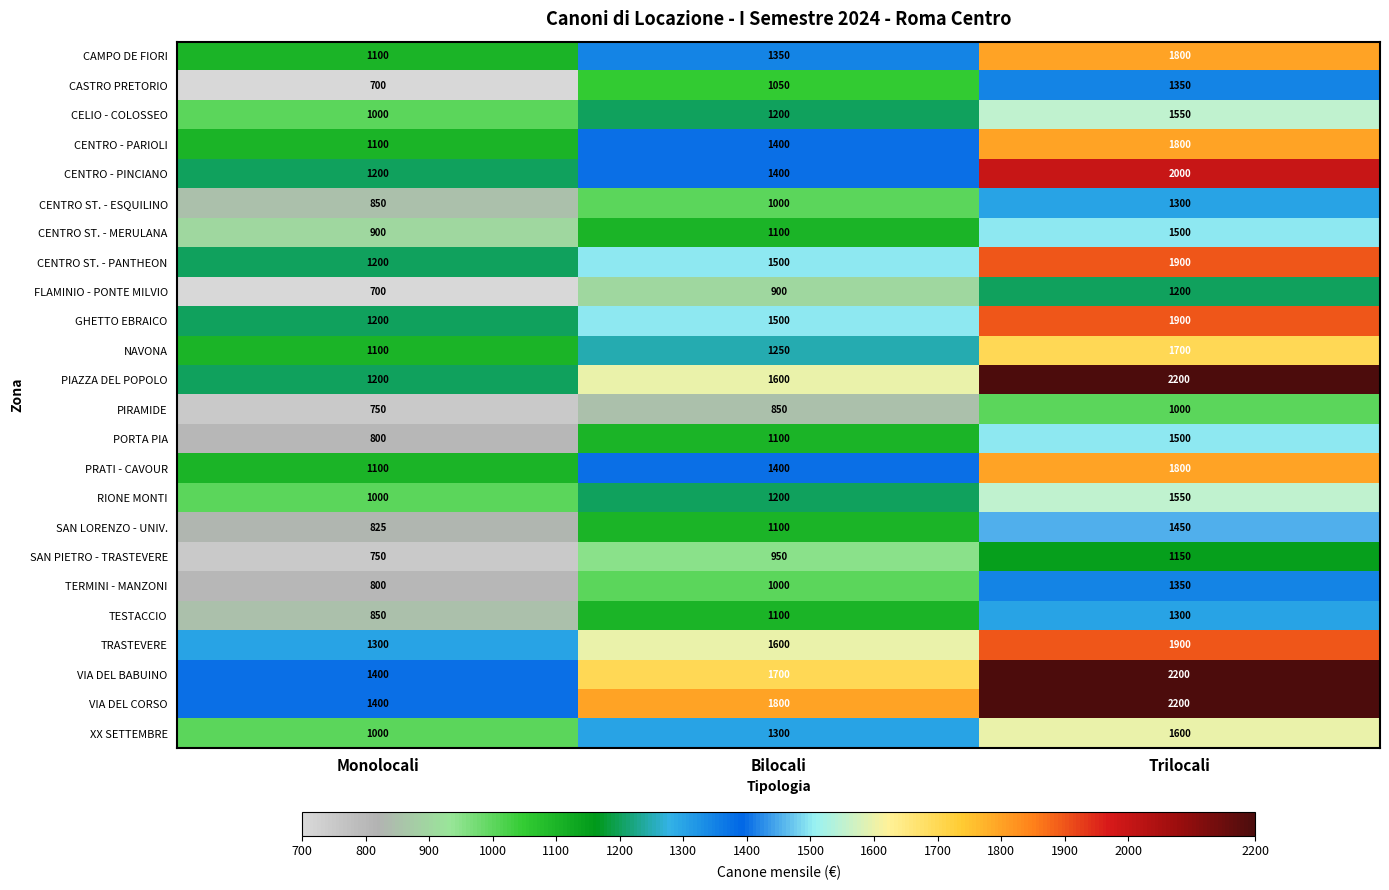

At how many categories does at least one series exceed 2043?

1